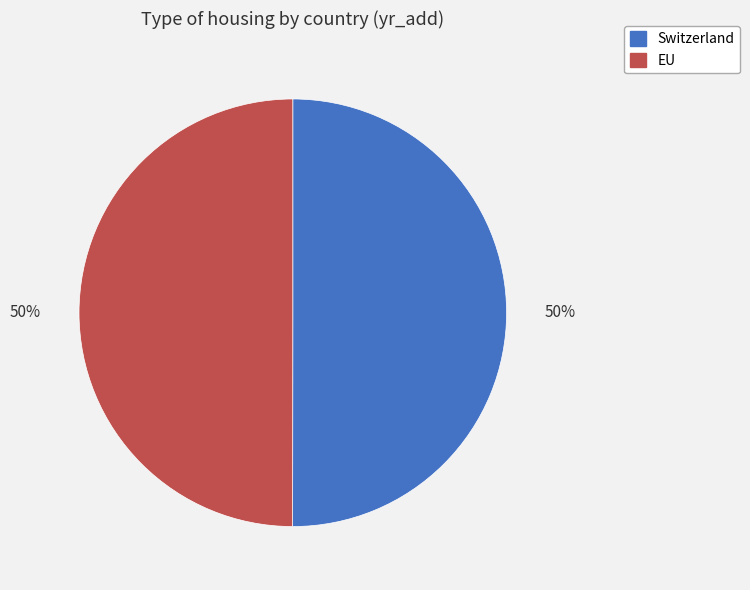

To the nearest percent, what percentage of the pie is Switzerland?

50%